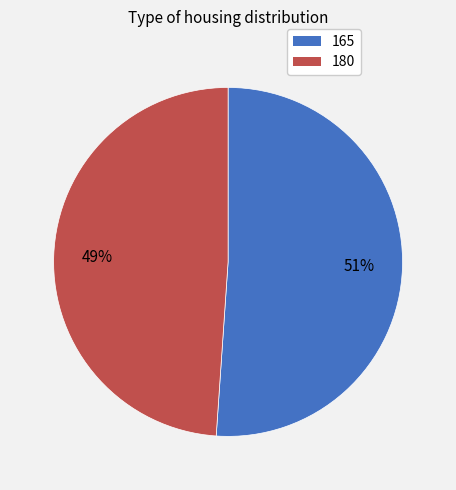

What is the ratio of the value at 165 to the value at 180?

1.0